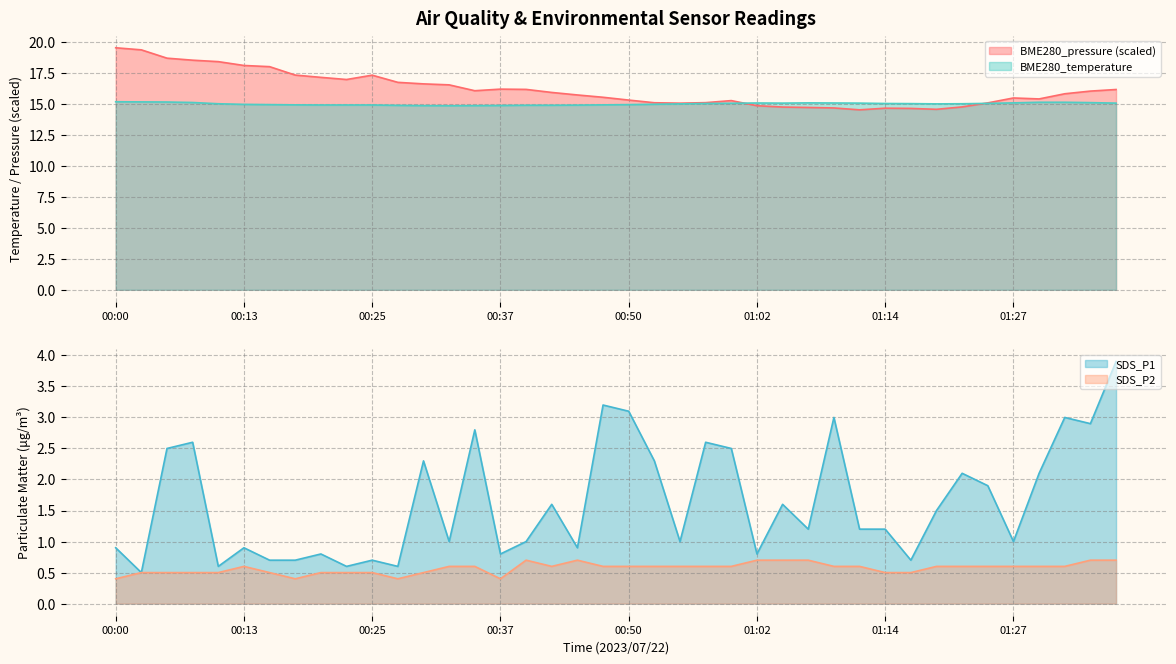

Reading left to right, list all the values displayed in this chart.

BME280_pressure: 19.5	19.3	18.7	18.5	18.4	18.1	18.0	17.3	17.1	16.9	17.3	16.7	16.6	16.5	16.0	16.2	16.1	15.9	15.7	15.5	15.3	15.1	15.0	15.1	15.2	14.8	14.7	14.7	14.7	14.5	14.6	14.6	14.5	14.7	15.1	15.5	15.4	15.8	16.0	16.1
SDS_P1: 0.9	0.5	2.5	2.6	0.6	0.9	0.7	0.7	0.8	0.6	0.7	0.6	2.3	1.0	2.8	0.8	1.0	1.6	0.9	3.2	3.1	2.3	1.0	2.6	2.5	0.8	1.6	1.2	3.0	1.2	1.2	0.7	1.5	2.1	1.9	1.0	2.1	3.0	2.9	3.9
SDS_P2: 0.4	0.5	0.5	0.5	0.5	0.6	0.5	0.4	0.5	0.5	0.5	0.4	0.5	0.6	0.6	0.4	0.7	0.6	0.7	0.6	0.6	0.6	0.6	0.6	0.6	0.7	0.7	0.7	0.6	0.6	0.5	0.5	0.6	0.6	0.6	0.6	0.6	0.6	0.7	0.7
BME280_temperature: 15.2	15.1	15.1	15.1	15.0	14.9	14.9	14.9	14.9	14.9	14.9	14.9	14.8	14.8	14.8	14.8	14.9	14.9	14.9	14.9	14.9	14.9	15.0	15.0	15.0	15.1	15.0	15.1	15.1	15.0	15.0	15.0	15.0	15.0	15.0	15.1	15.1	15.1	15.1	15.0